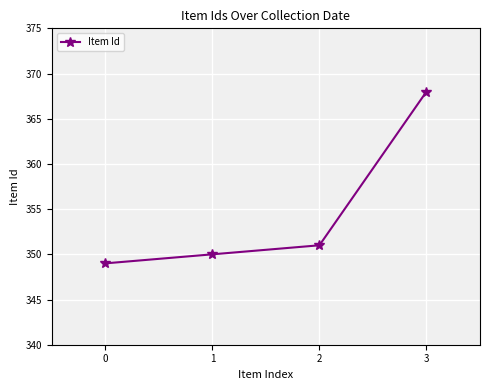

Reading right to left, transcribe all the data shown in this chart.

3=368	2=351	1=350	0=349